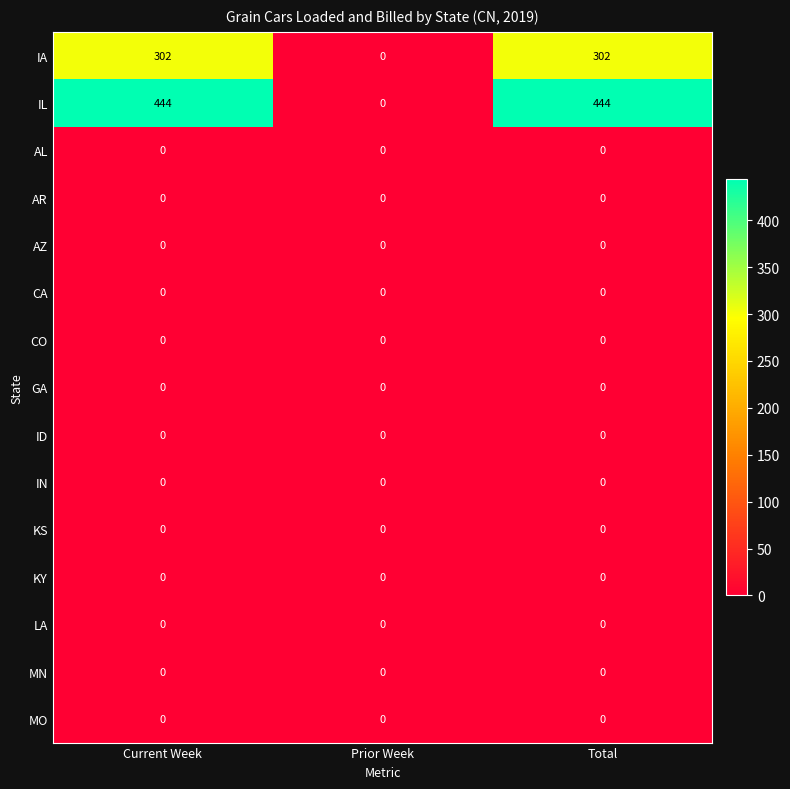

Count the number of data series in this chart.

15